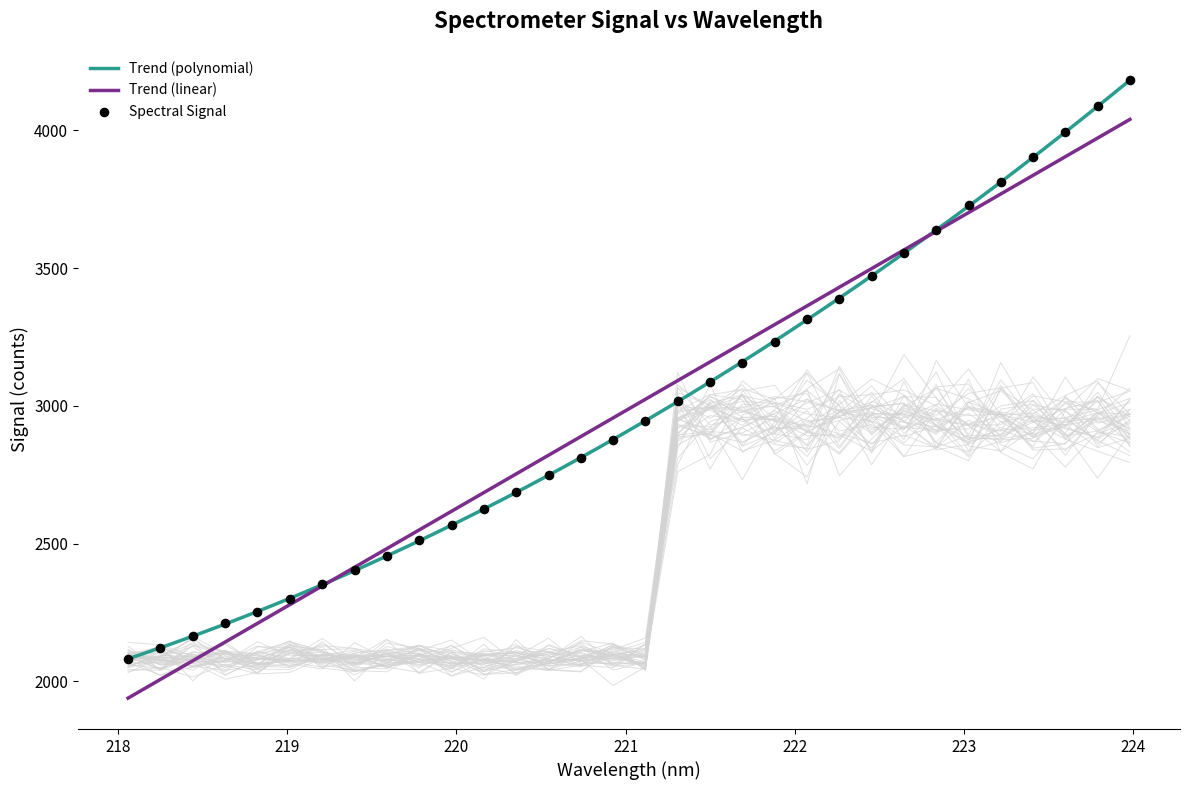

What is the change in value from 219.3979 to 219.9712?

+164.0